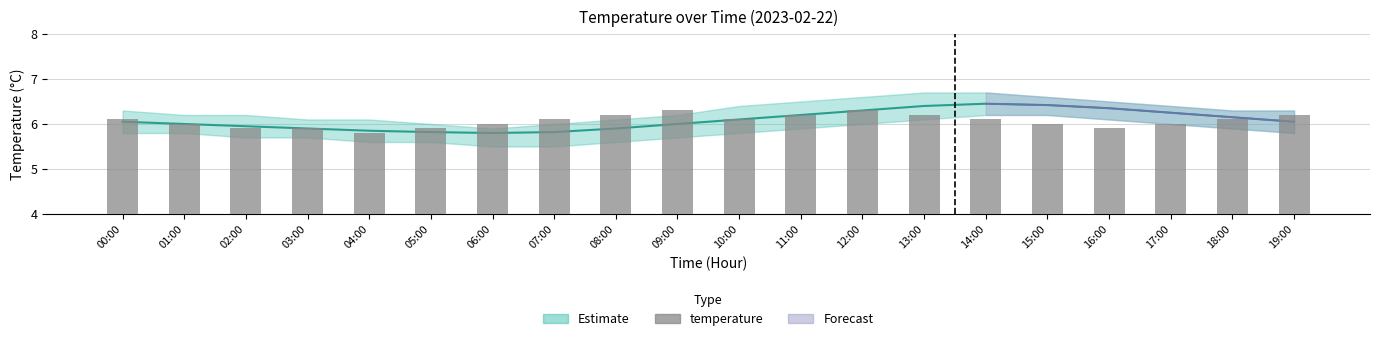

What is the approximate value at 13:00?

6.2